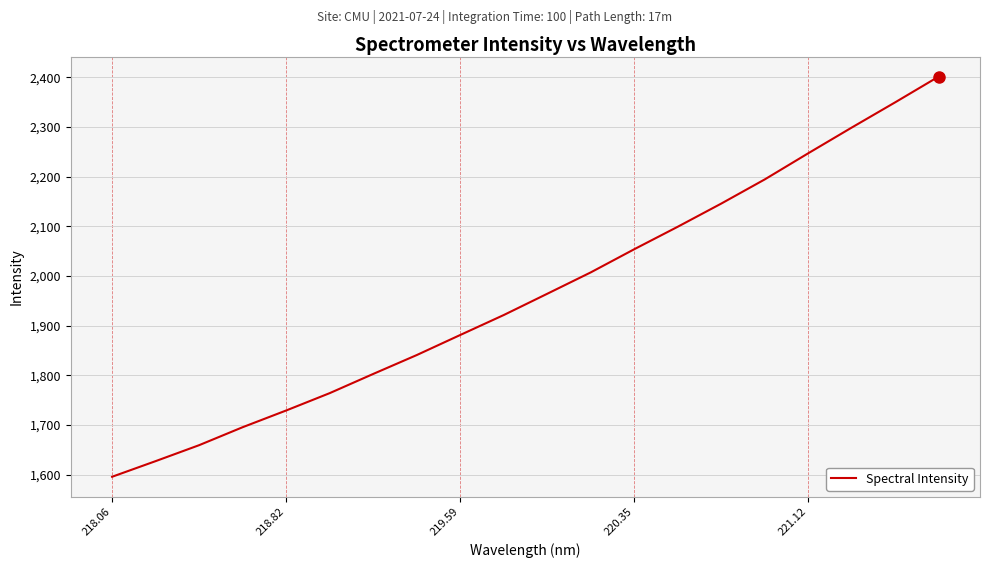

What is the greatest value displayed?

2401.2